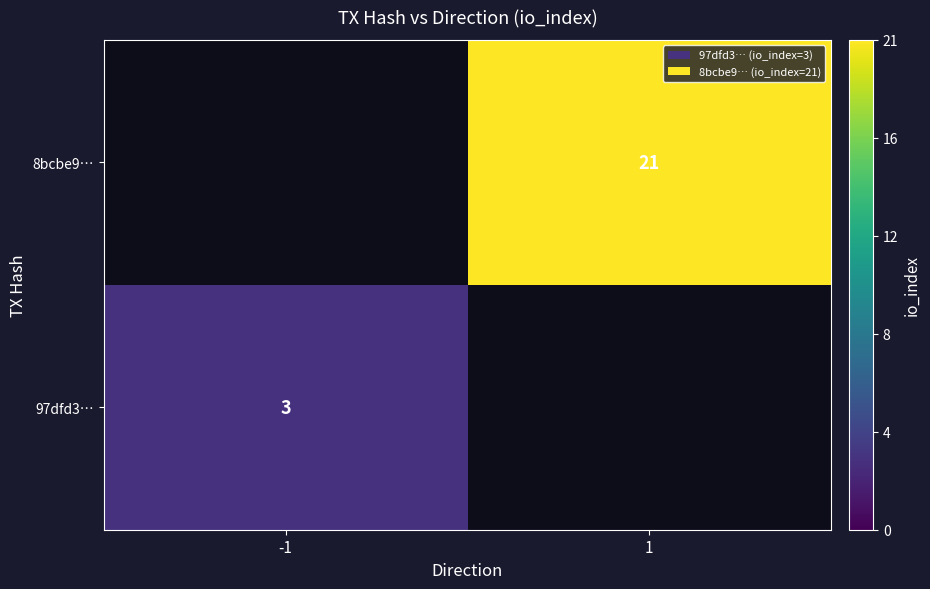

Is the value of 8bcbe9… at 1 greater than the value of 97dfd3… at -1?

Yes